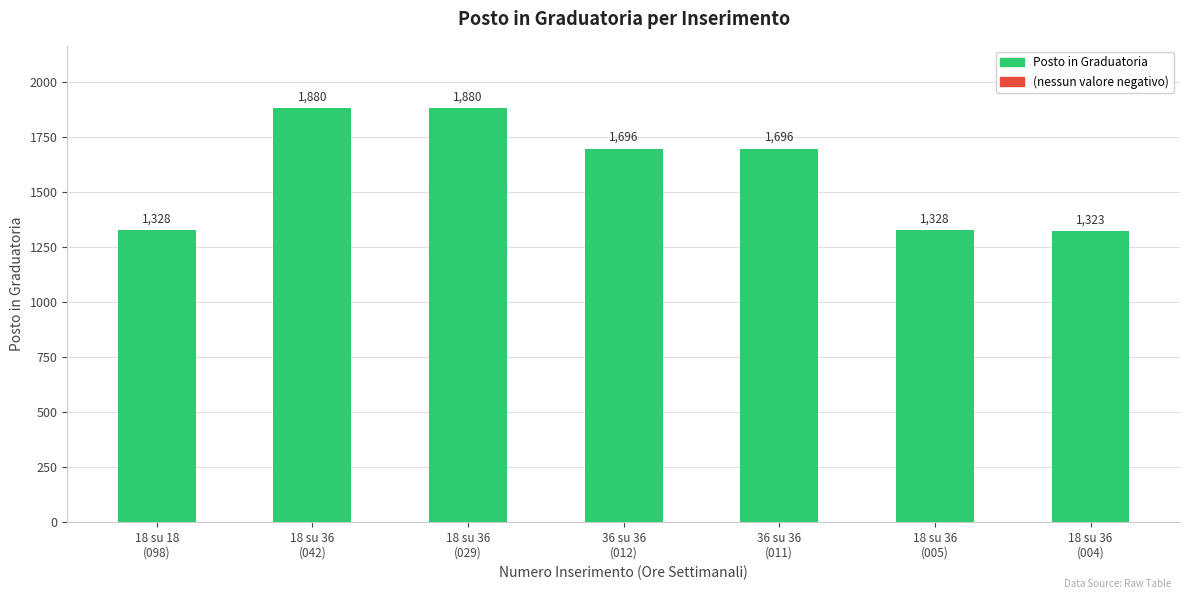

What is the minimum value shown in the chart?

1323